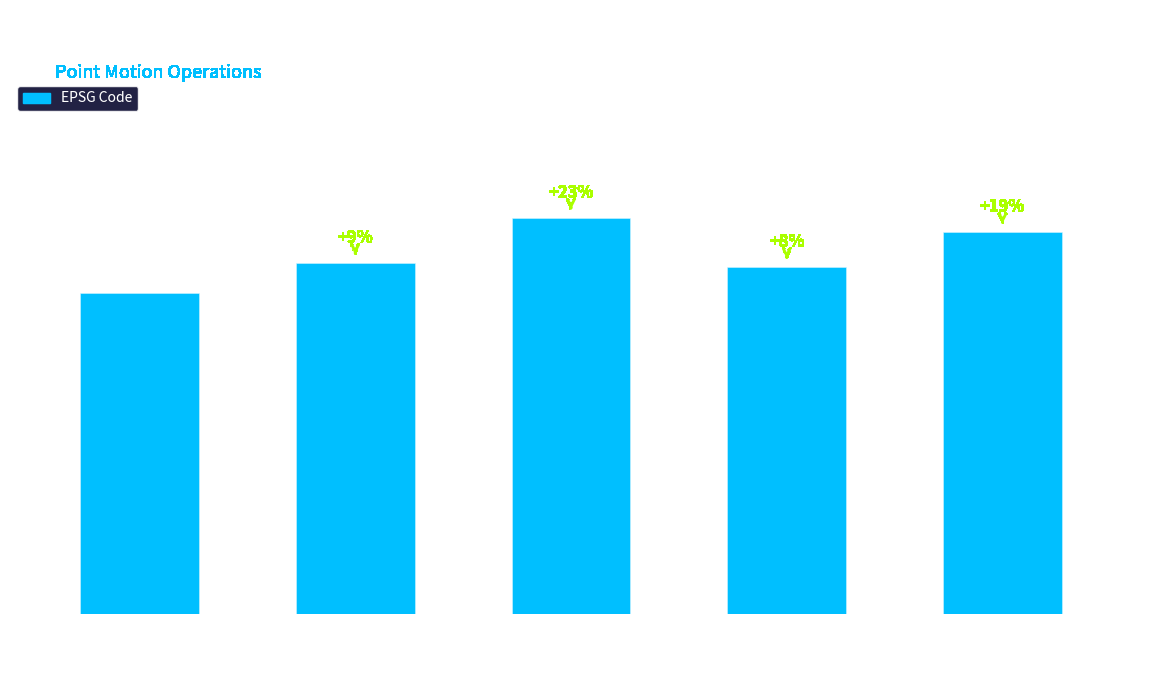

What is the label of the 4th bar from the right?

Canada velocity
grid v7